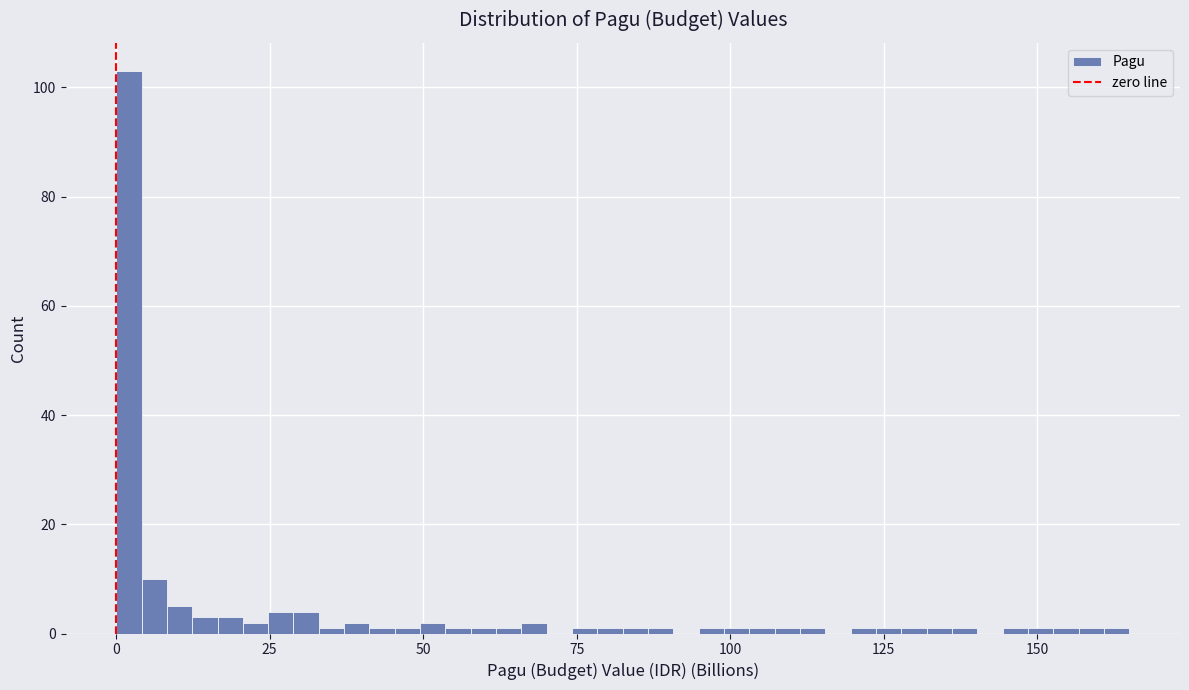

Around what value on the x-axis is the tallest bar? Give the approximate position of its centre, as read against the axis.

0